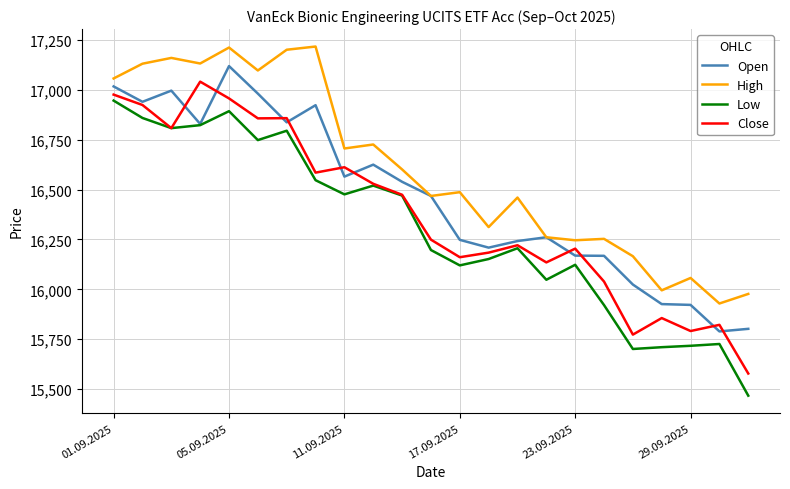

What is the smallest value displayed?

15467